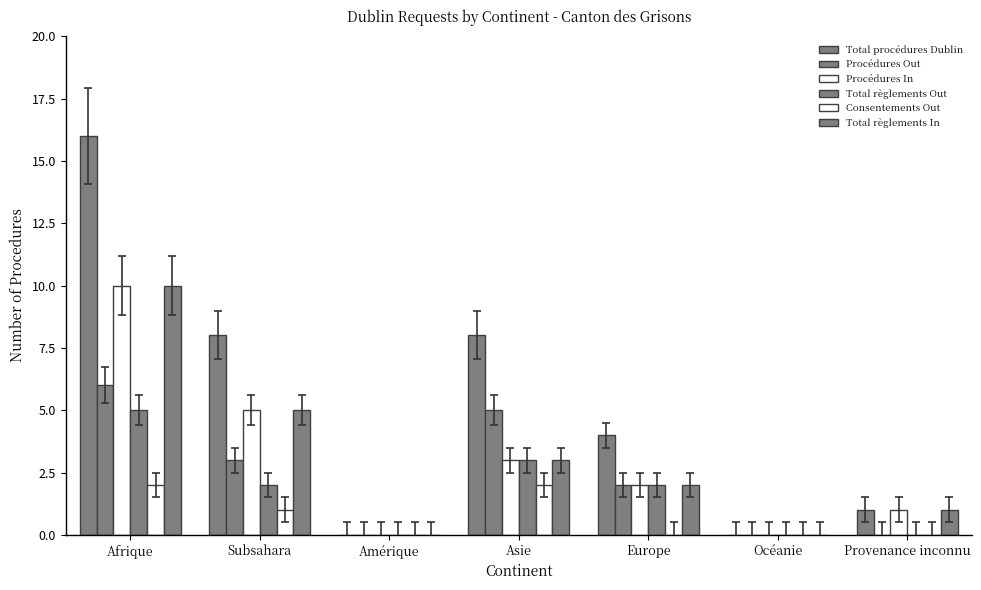

What is the average value of the Total règlements Out series?

2